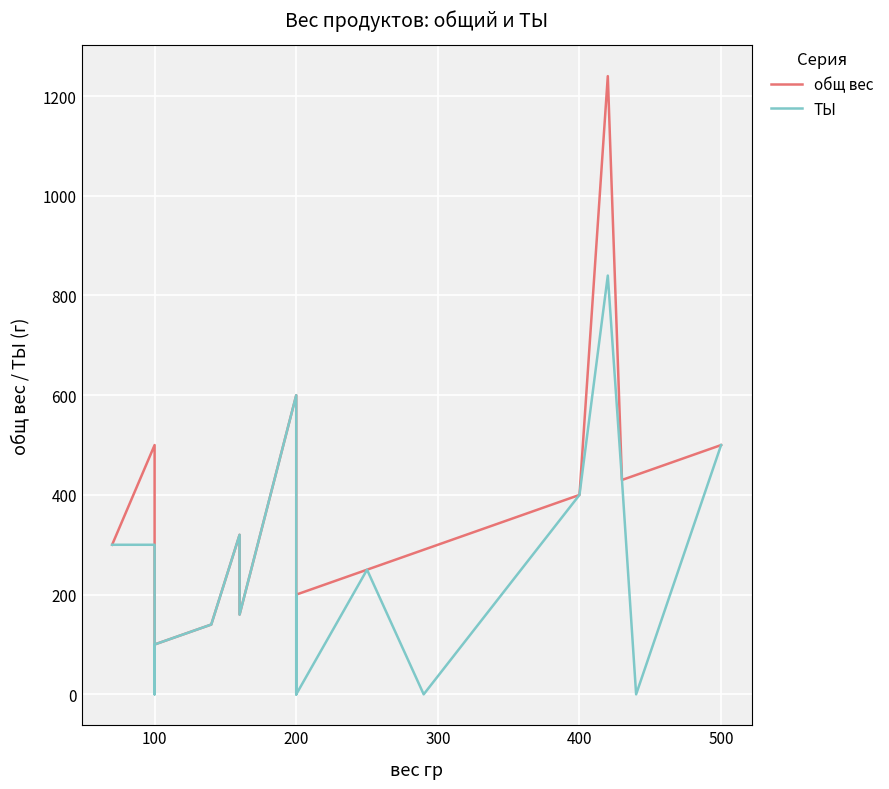

How many interior local valleys does the общ вес series have?

2